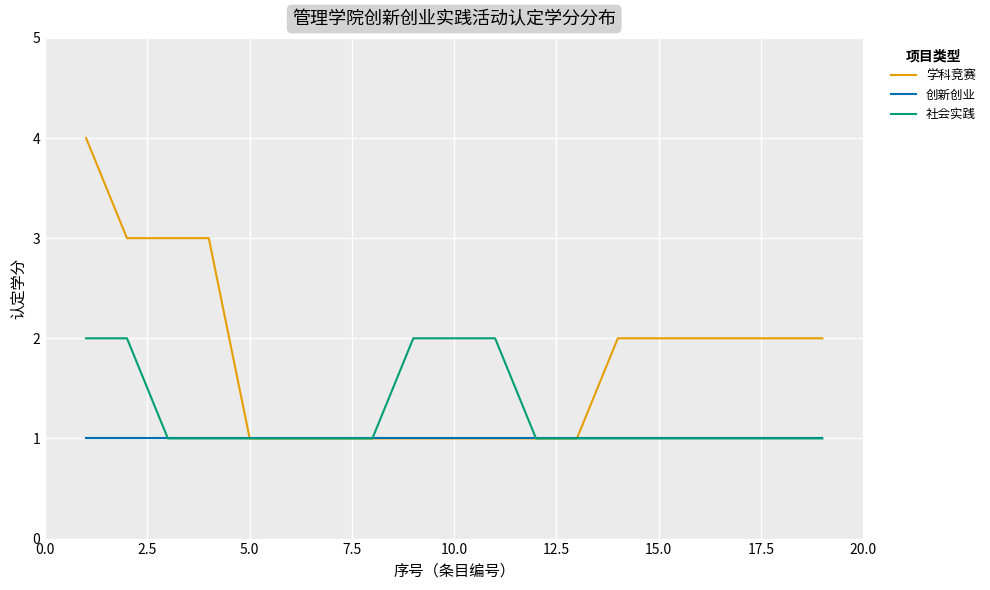

Reading right to left, what are all the values shown in this chart?

学科竞赛: 2	2	2	2	2	2	1	1	1	1	1	1	1	1	1	3	3	3	4
创新创业: 1	1	1	1	1	1	1	1	1	1	1	1	1	1	1	1	1	1	1
社会实践: 1	1	1	1	1	1	1	1	2	2	2	1	1	1	1	1	1	2	2